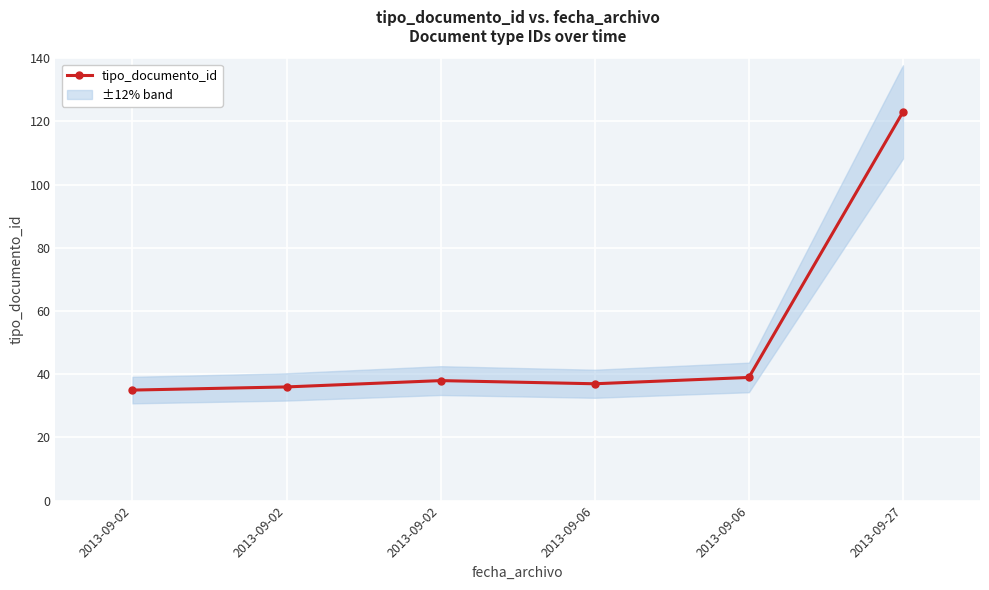

The chart shows a value of 38 at 2013-09-02. True or false?

True